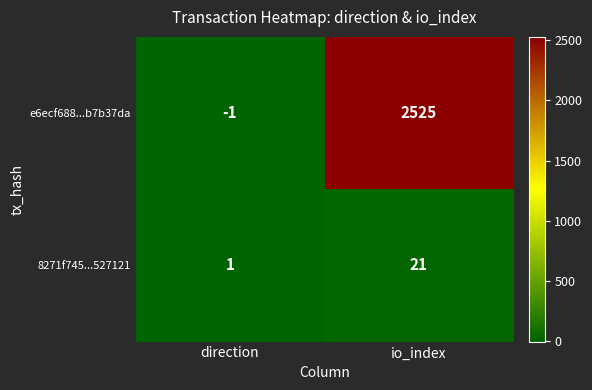

What is the sum of the e6ecf688...b7b37da values at io_index and direction?

2524